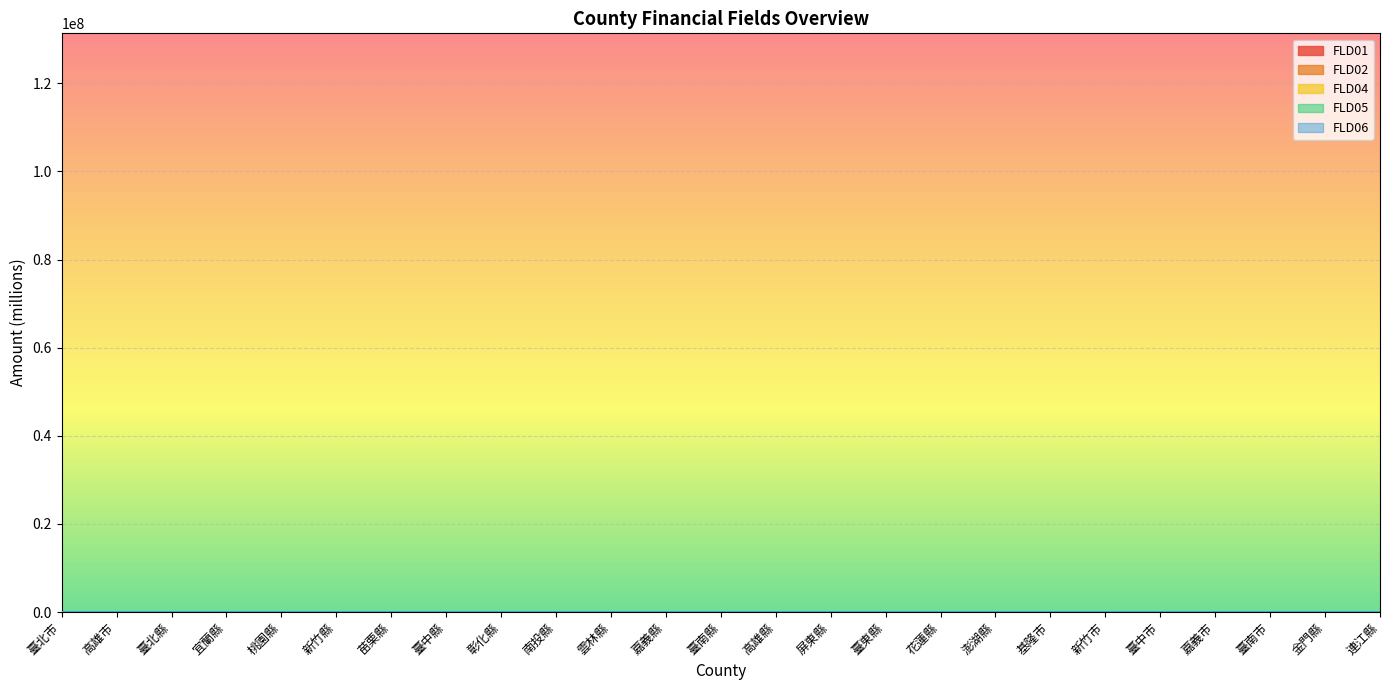

At 連江縣, list the series in order from smallest to largest.

FLD01, FLD02, FLD06, FLD05, FLD04